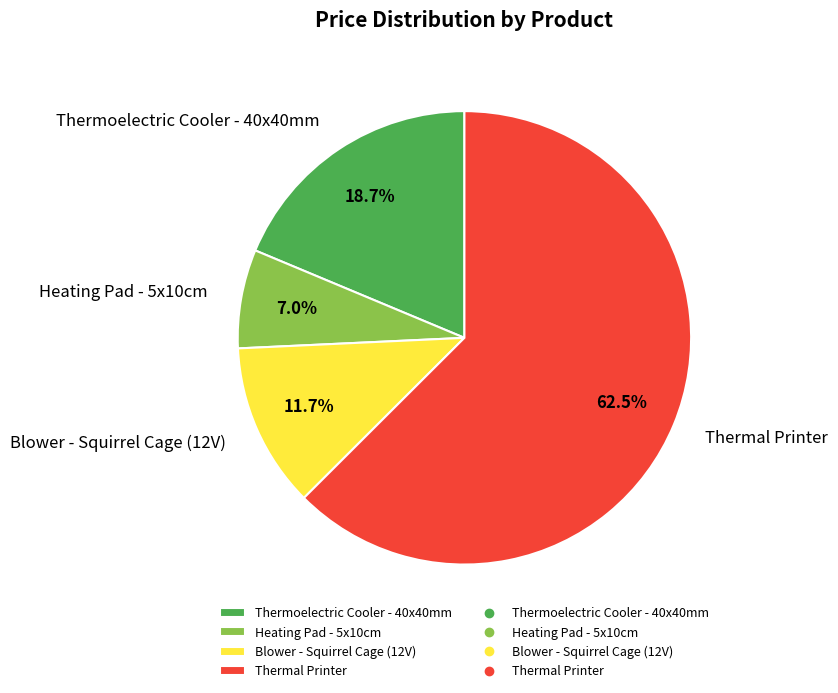

Which has a higher value, Blower - Squirrel Cage (12V) or Heating Pad - 5x10cm?

Blower - Squirrel Cage (12V)